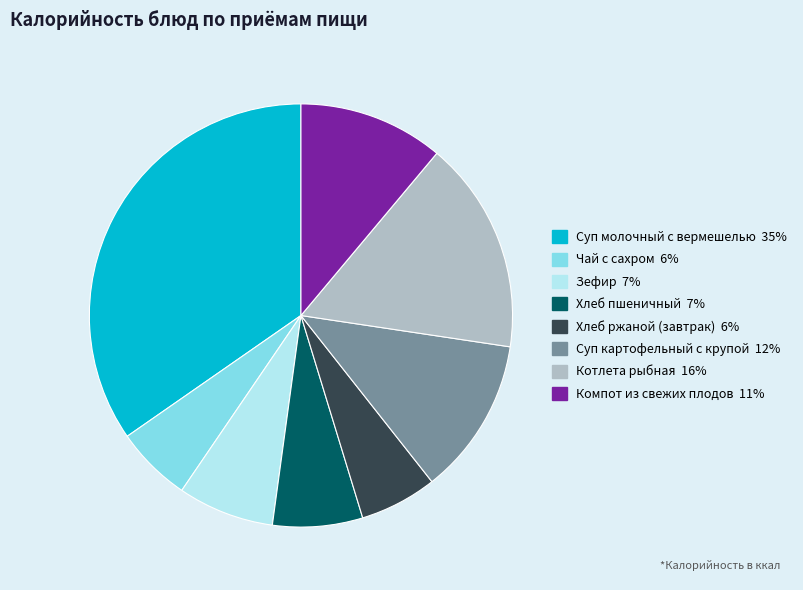

How many slices are in this pie chart?

8